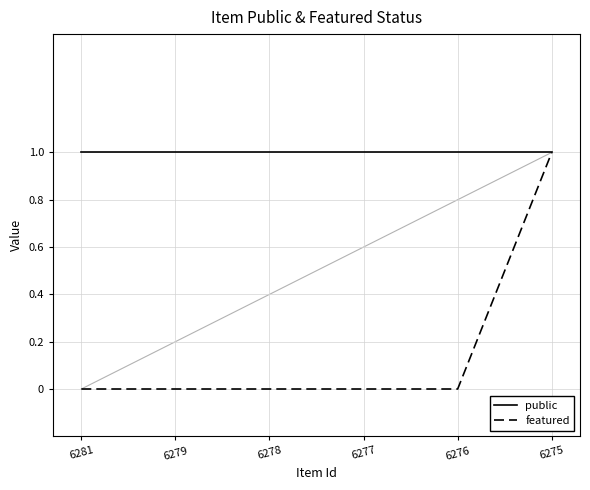

At 6278, list the series in order from smallest to largest.

featured, public